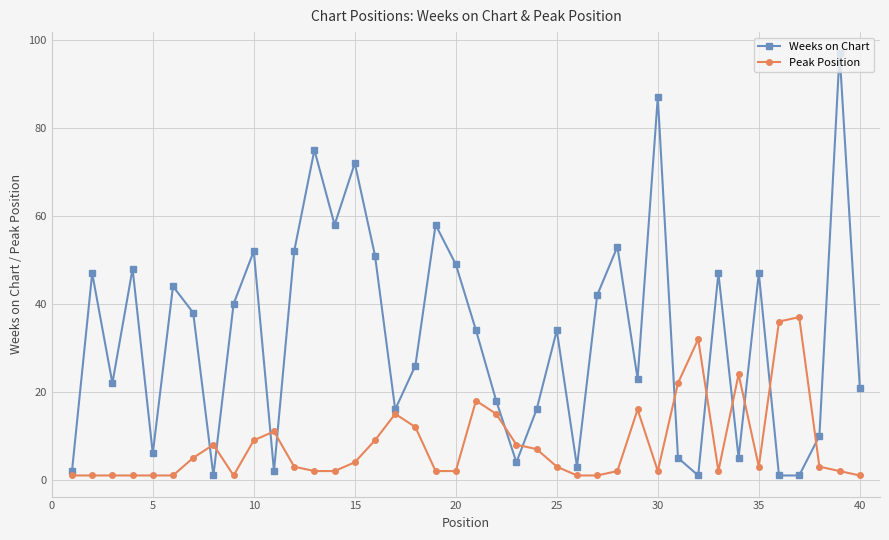

List the series in order of their peak value, lowest first.

Peak Position, Weeks on Chart